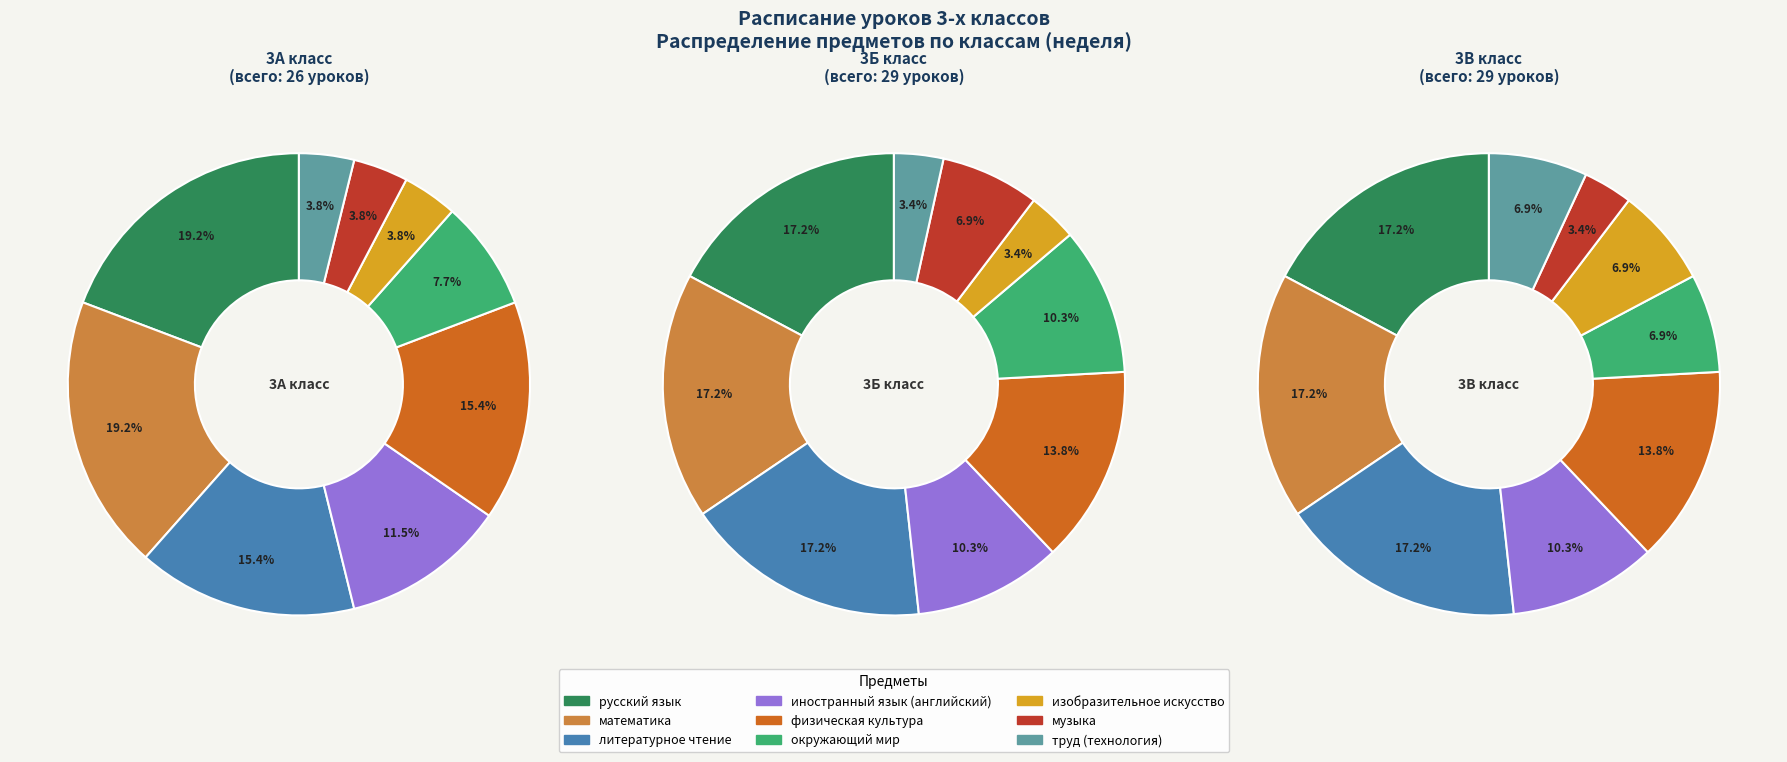

True or false: физическая культура accounts for 14% of the total.

True